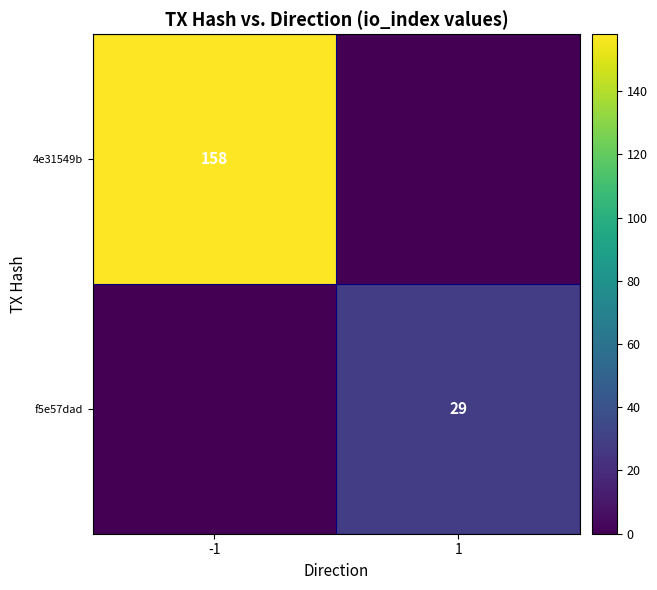

The value of f5e57dad at 1 is 29. True or false?

True